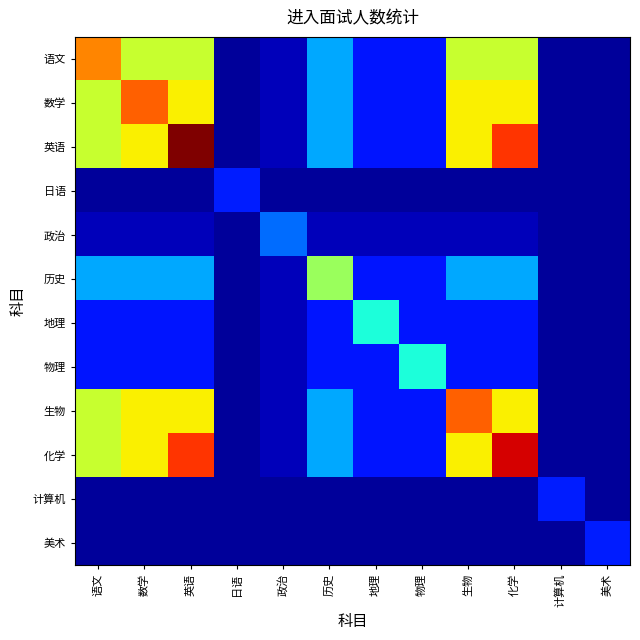

At how many categories does at least one series exceed 0?

12